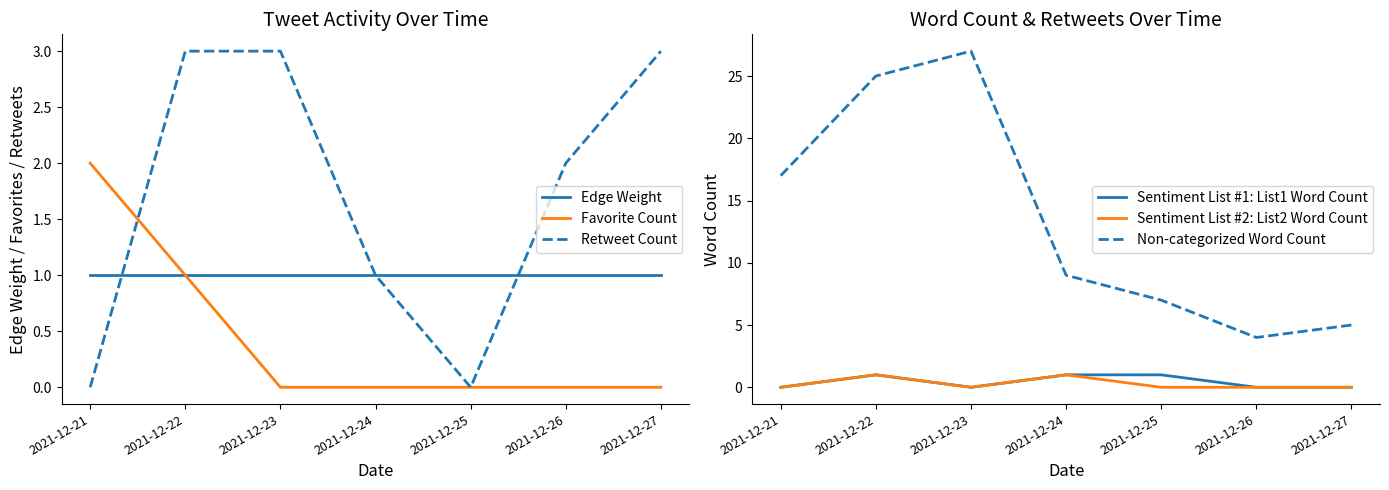

True or false: Non-categorized Word Count and Favorite Count cross at least once.

False